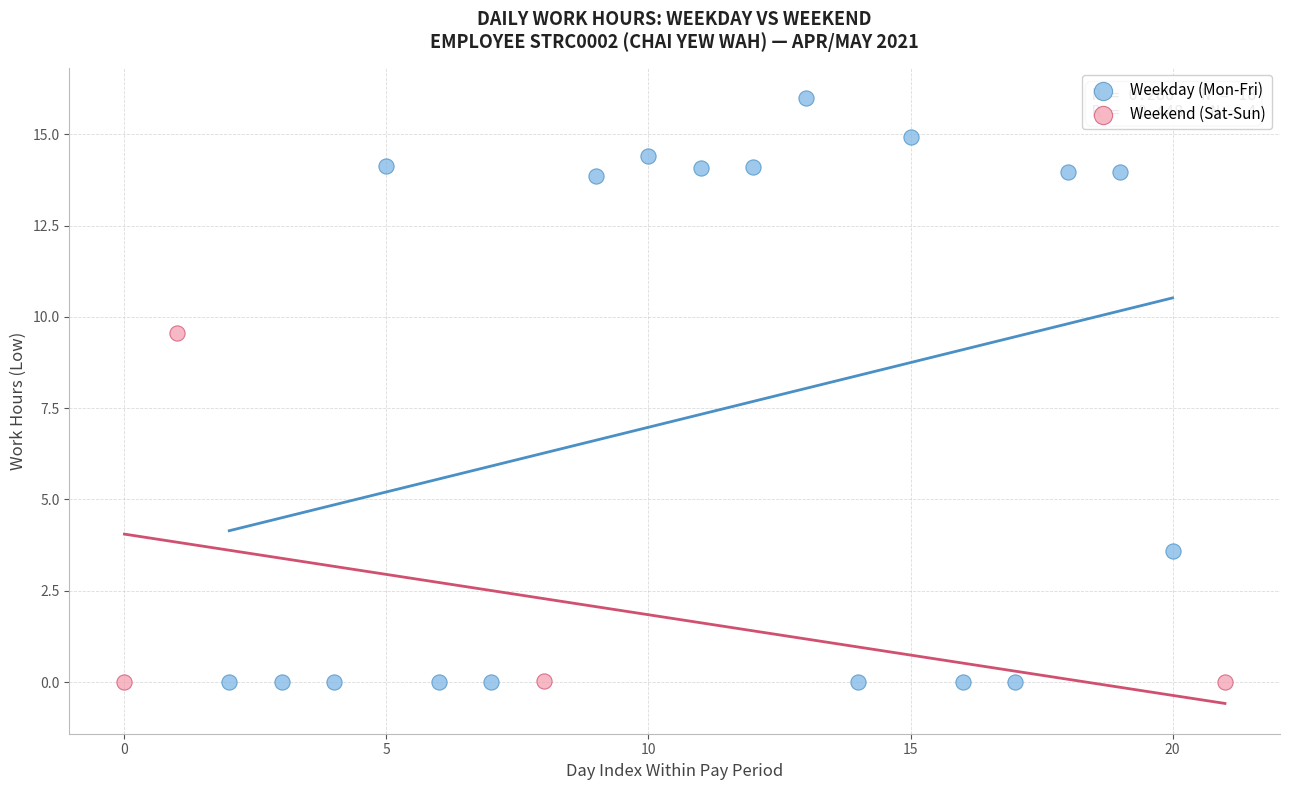

Which series has the largest Y range (max minus min)?

Weekday (Mon-Fri)